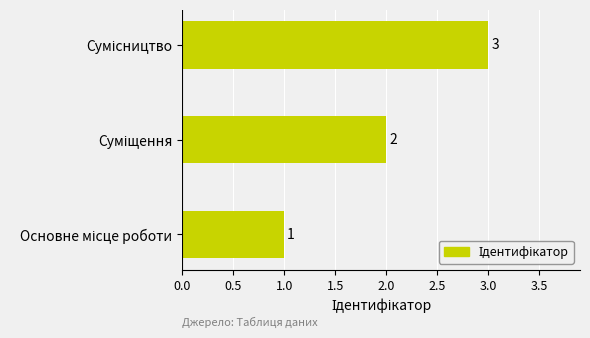

Count the values in the range 1 to 3.

3